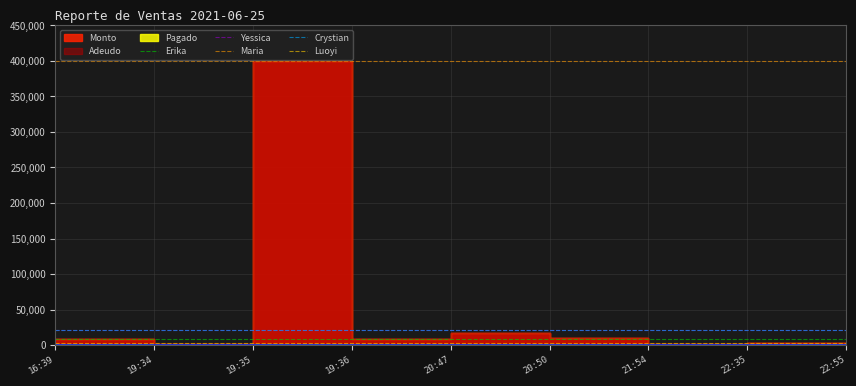

Which category has the lowest value in the Luoyi series?

16:39